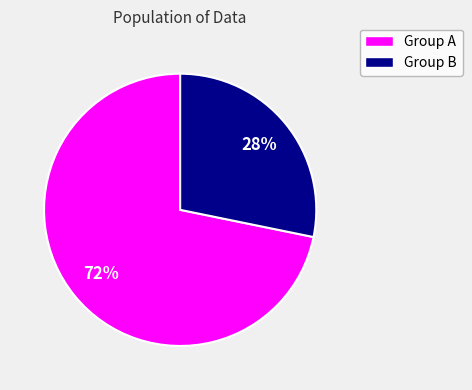

Does any single category account for the majority?

Yes